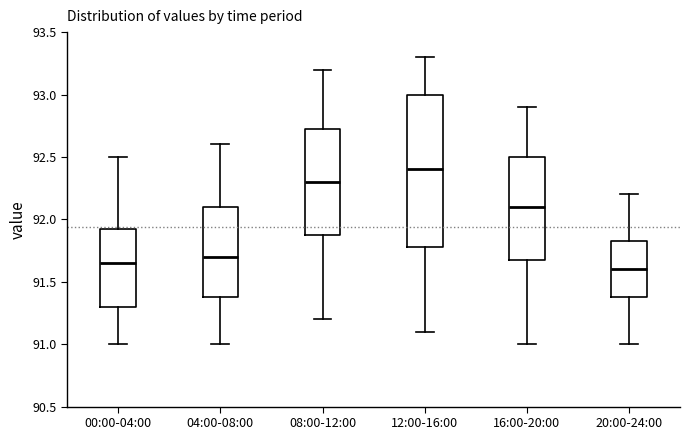

Reading left to right, read every box against the y-axis: the position of its median line, the range the box covers, and the ends of its whiskers. The values are not printed on the chart, so give them approximately, as read against the axis.

00:00-04:00: median 91.65, box 91.30 to 91.95, whiskers 91.00 to 92.50
04:00-08:00: median 91.70, box 91.40 to 92.10, whiskers 91.00 to 92.60
08:00-12:00: median 92.30, box 91.90 to 92.75, whiskers 91.20 to 93.20
12:00-16:00: median 92.40, box 91.80 to 93.00, whiskers 91.10 to 93.30
16:00-20:00: median 92.10, box 91.70 to 92.50, whiskers 91.00 to 92.90
20:00-24:00: median 91.60, box 91.40 to 91.85, whiskers 91.00 to 92.20